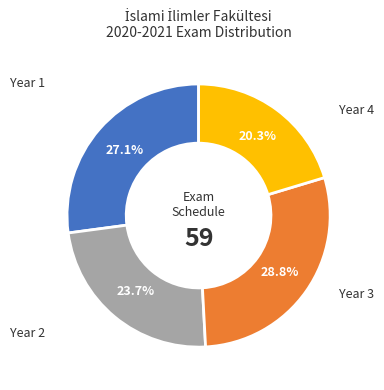

To the nearest percent, what is the average slice percentage?

25%